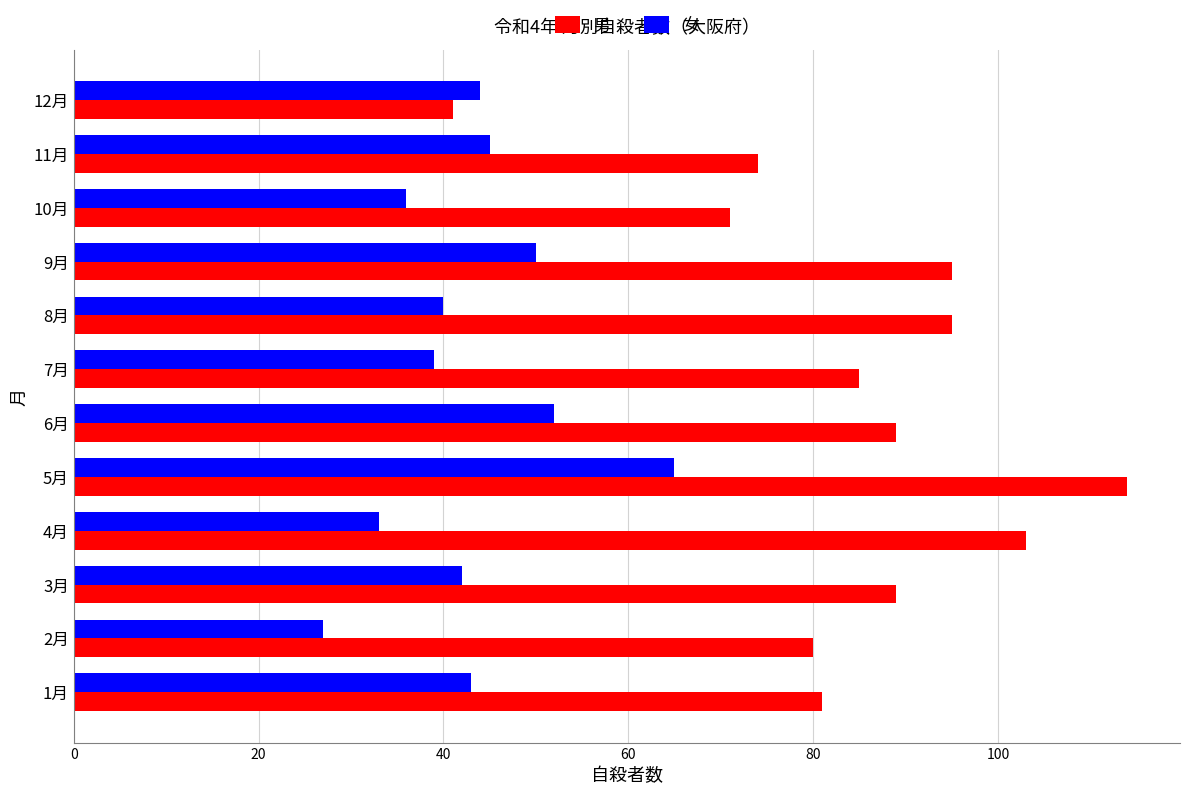

Between 2月 and 9月, which series saw the biggest shift?

女